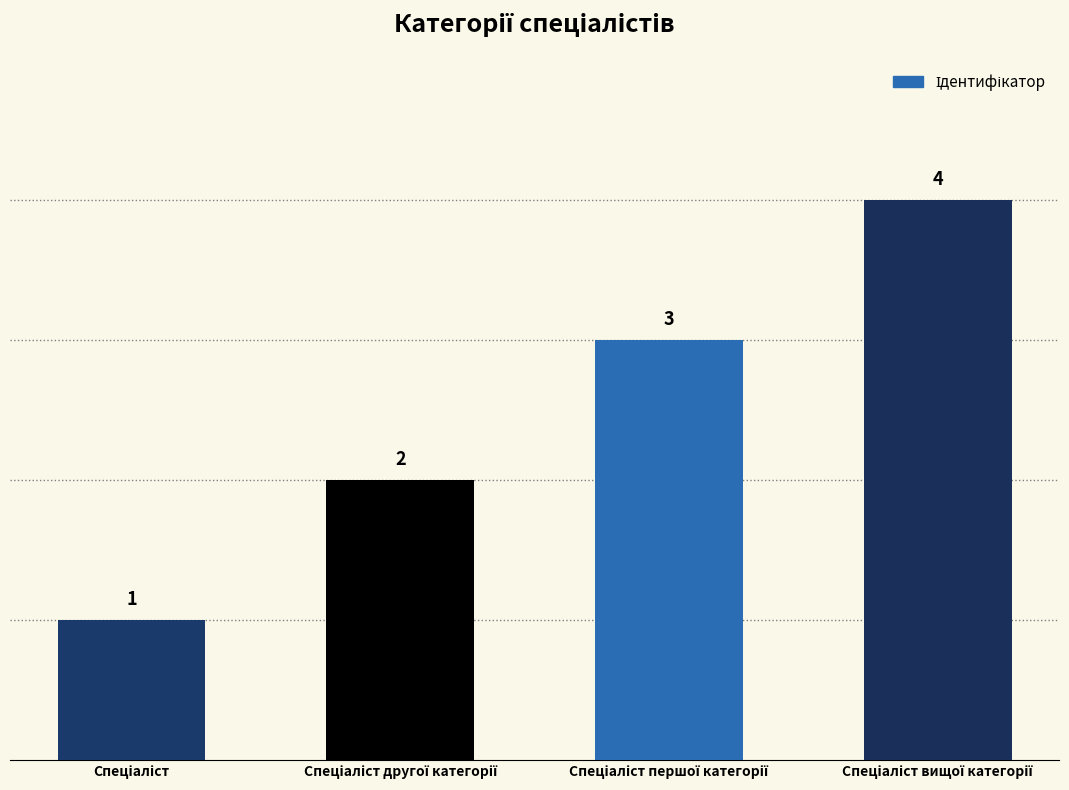

Count the values in the range 2 to 4.

3